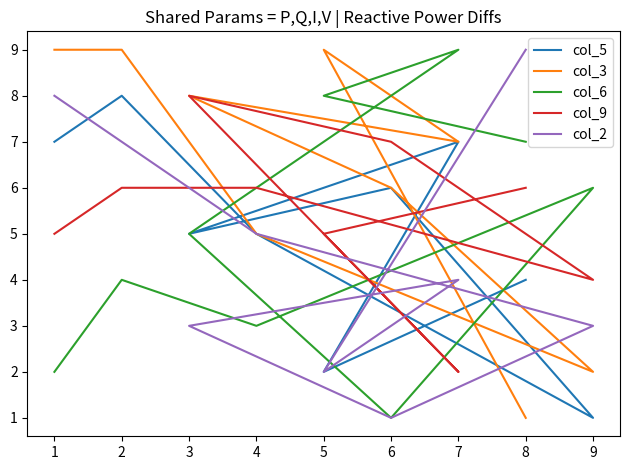

Which has a higher value, 3 or 1?

1